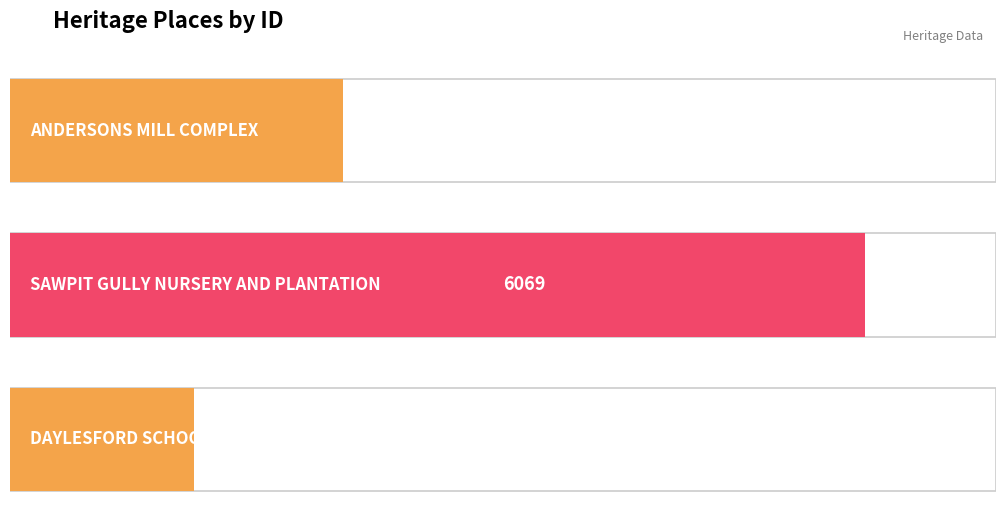

What is the value of the 1st bar from the left?

2366